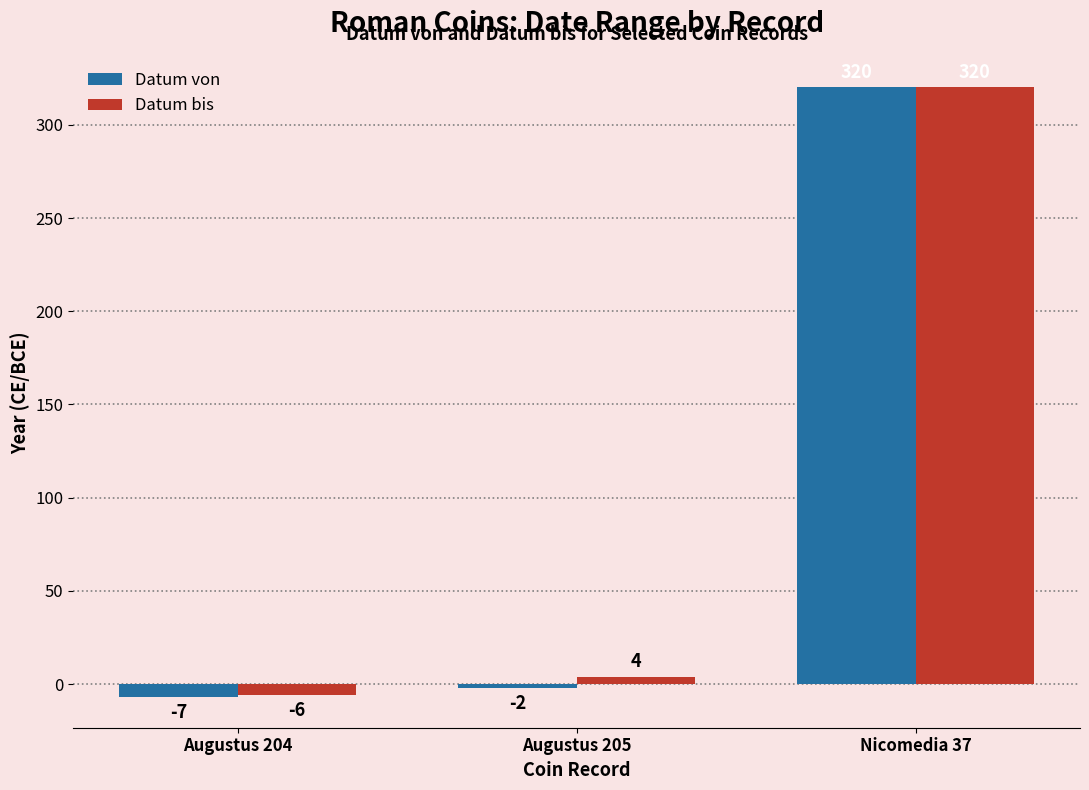

What are all the series names shown in the legend?

Datum von, Datum bis